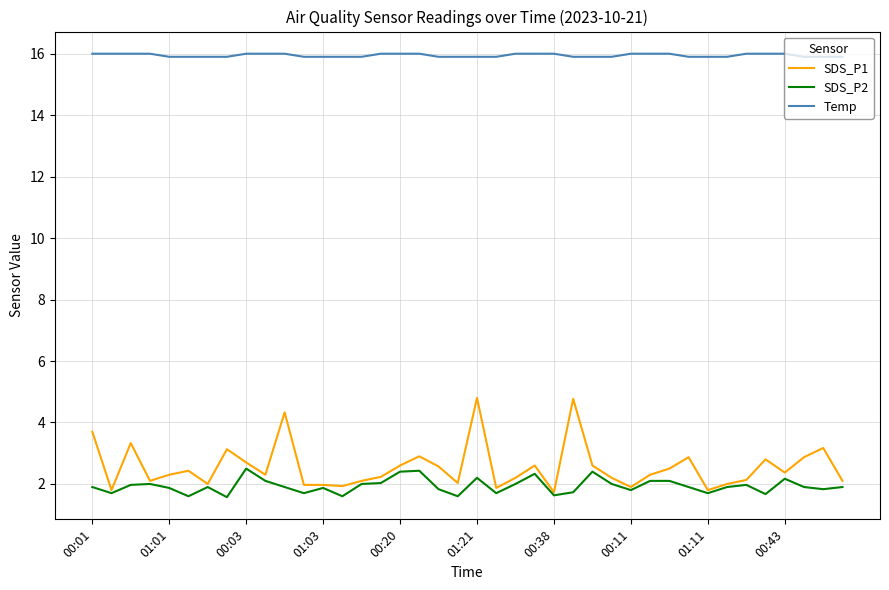

Is this an area chart (filled region under the line)?

No